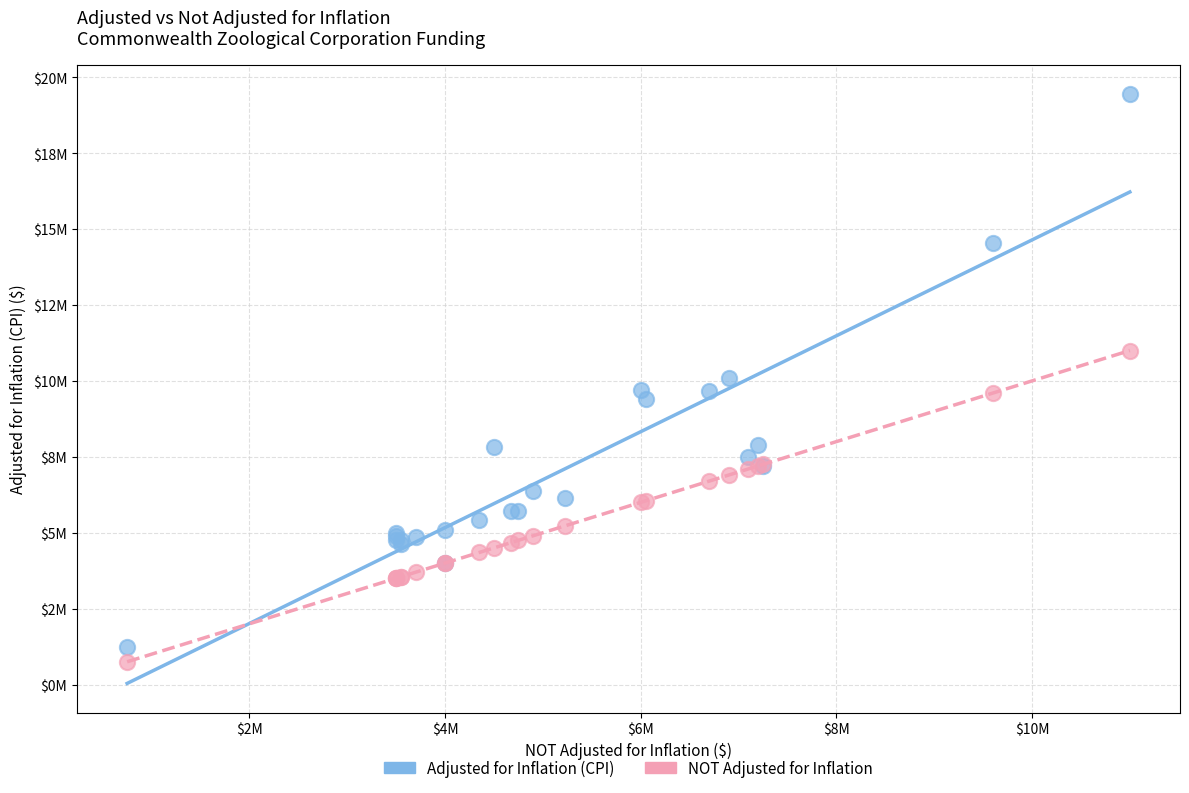

What are all the series names shown in the legend?

Adjusted for Inflation (CPI), NOT Adjusted for Inflation